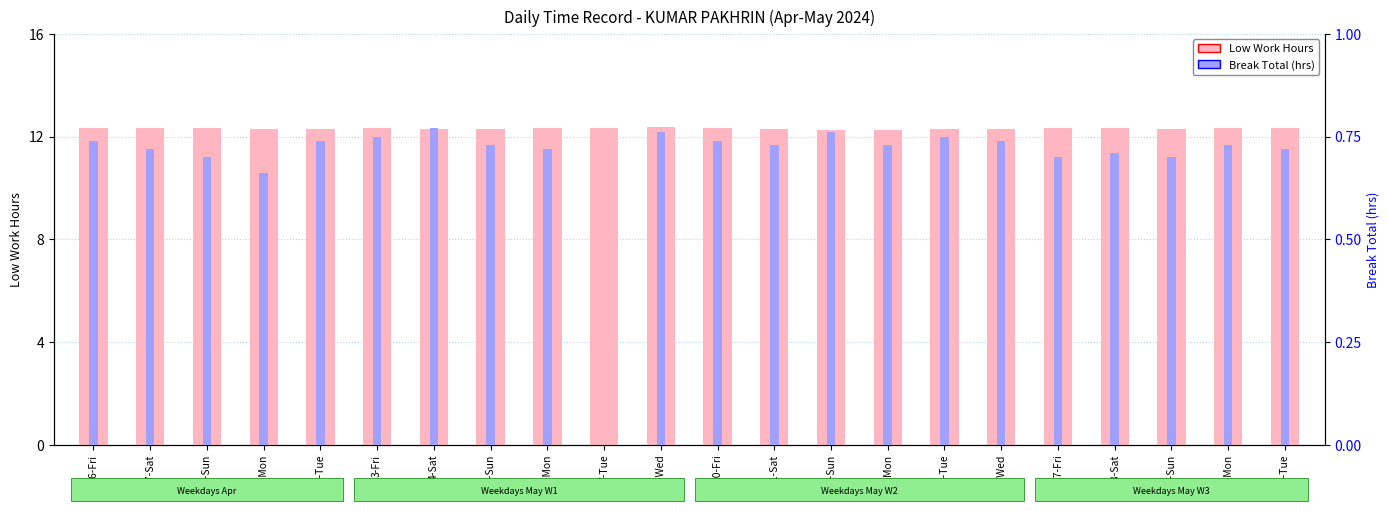

Which category has the highest value across all series?

8-Wed